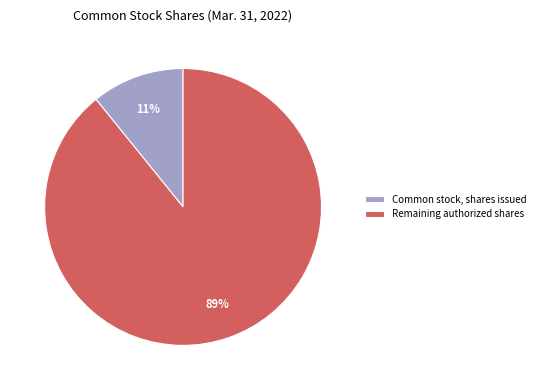

To the nearest percent, what percentage of the pie is Remaining authorized shares?

89%